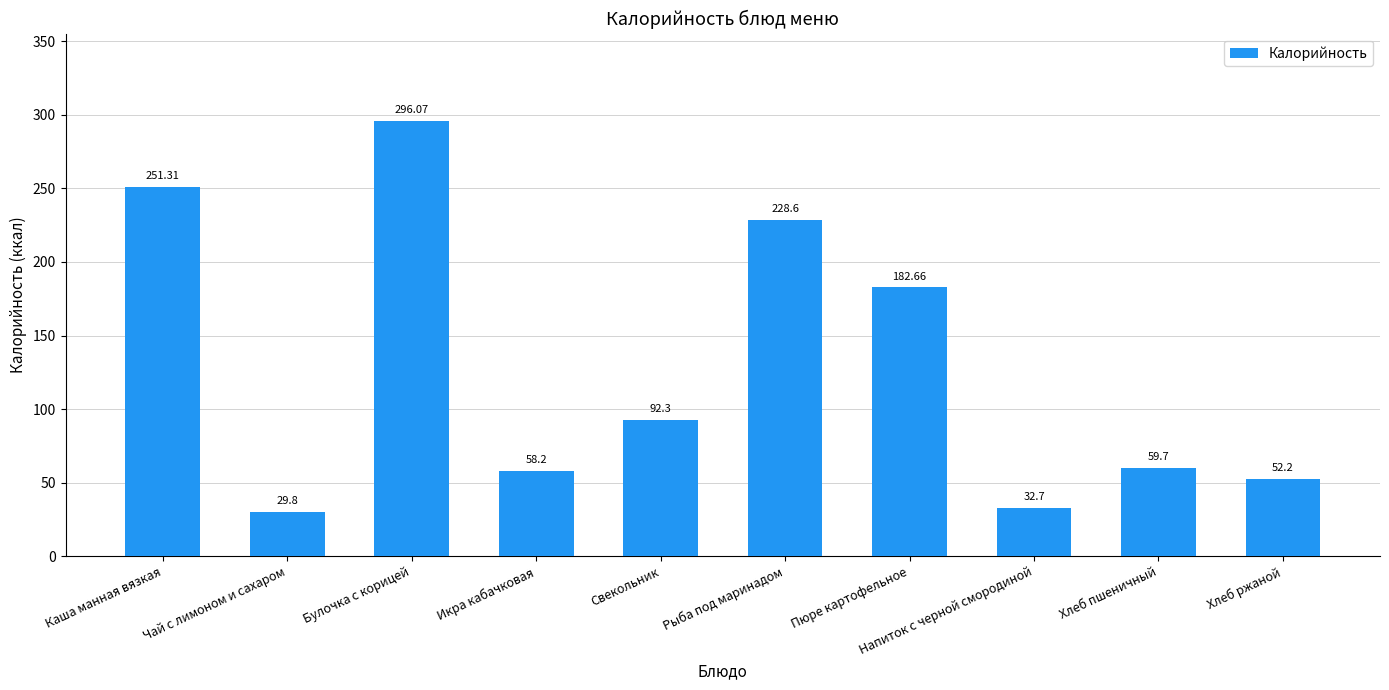

Count the number of data series in this chart.

1